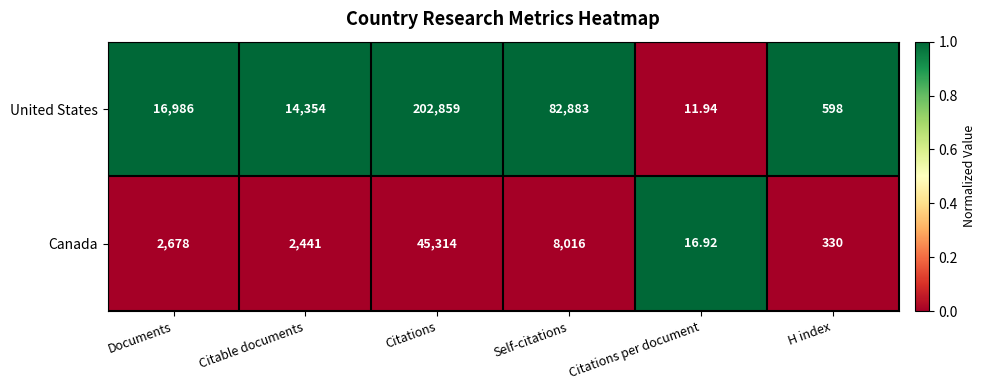

Which series has the largest range (max minus min)?

United States